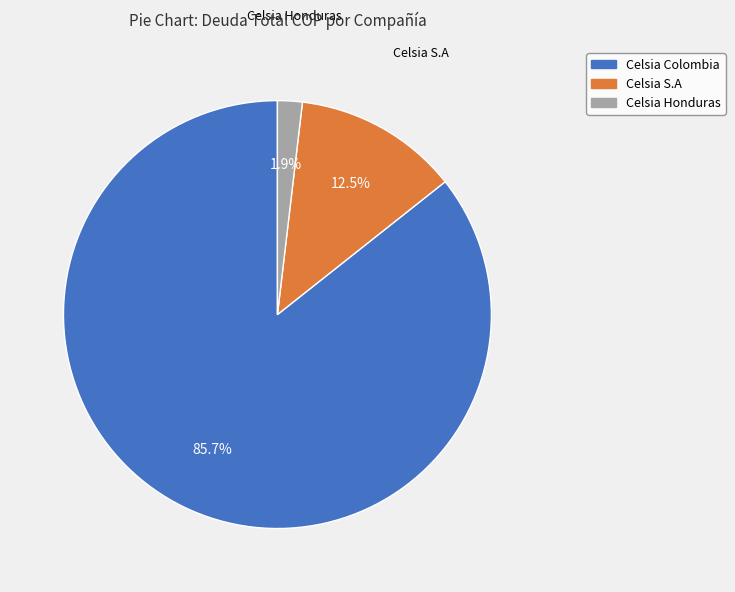

Count the number of slices in the pie.

3